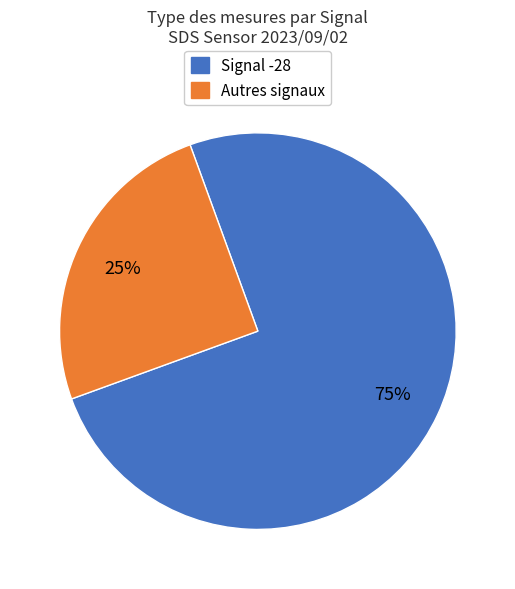

Does Autres signaux account for over 50% of the chart?

No